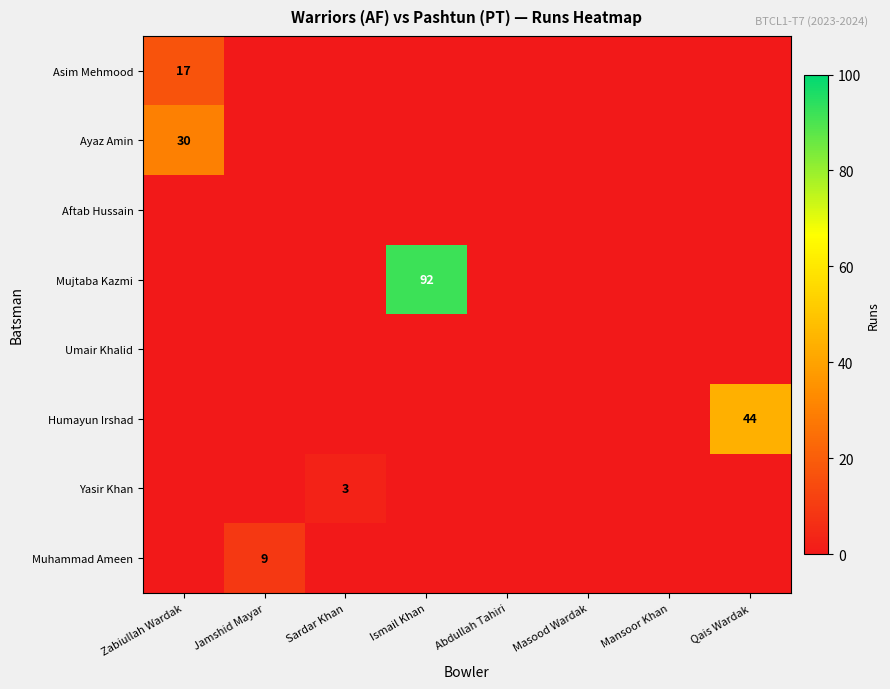

Between Ismail Khan and Abdullah Tahiri, which series saw the biggest shift?

Mujtaba Kazmi